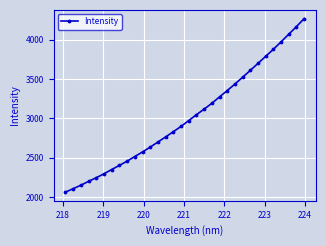

What is the minimum value shown in the chart?

2064.1